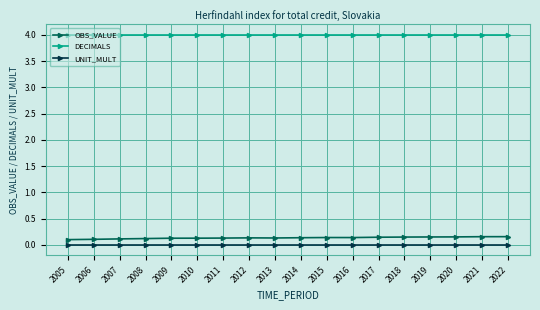

True or false: DECIMALS and OBS_VALUE cross at least once.

False